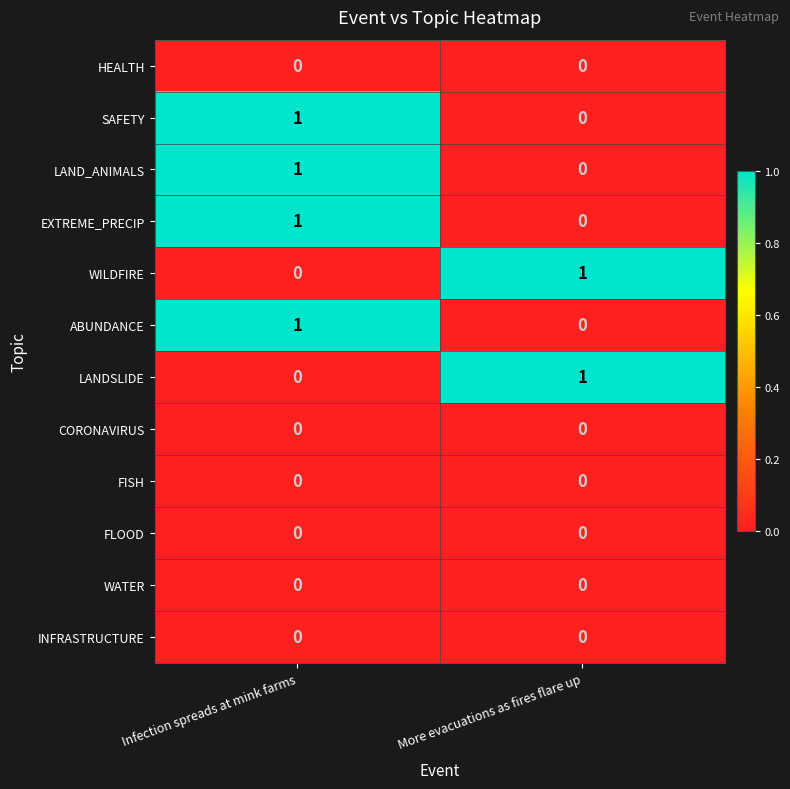

The value of WATER at More evacuations as fires flare up is 0. True or false?

True